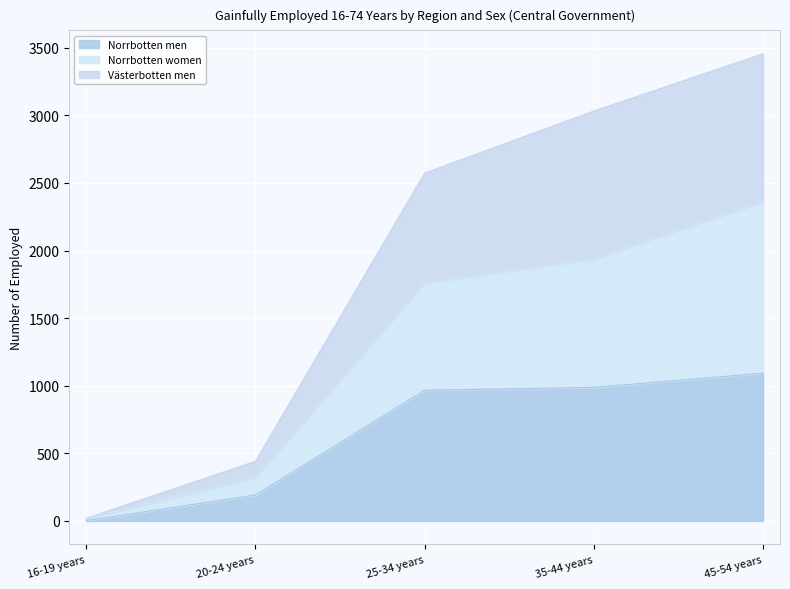

Which category has the highest value in the Norrbotten men series?

45-54 years